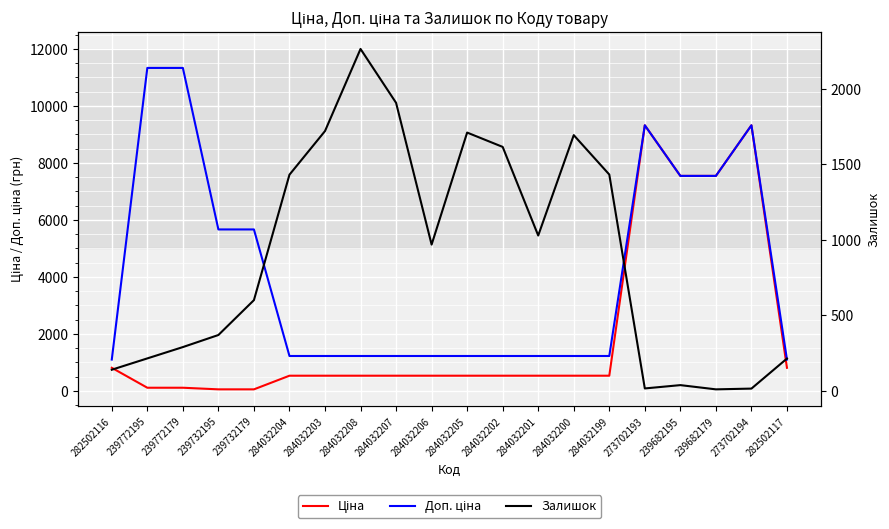

At how many categories does at least one series exceed 2380?

8